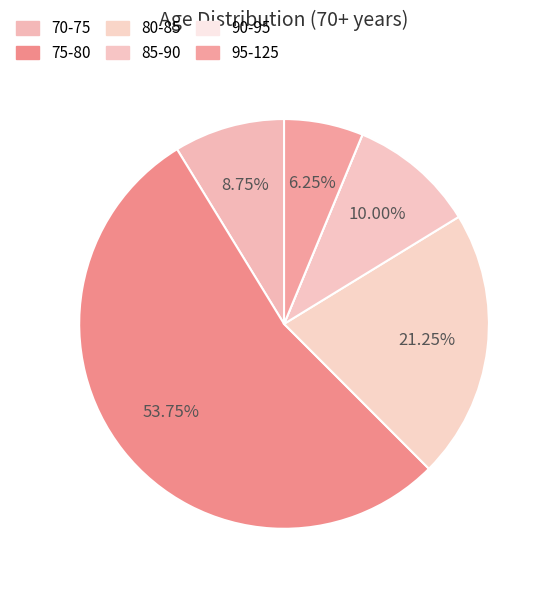

To the nearest percent, what is the difference between the largest and smallest slice percentages?

54%